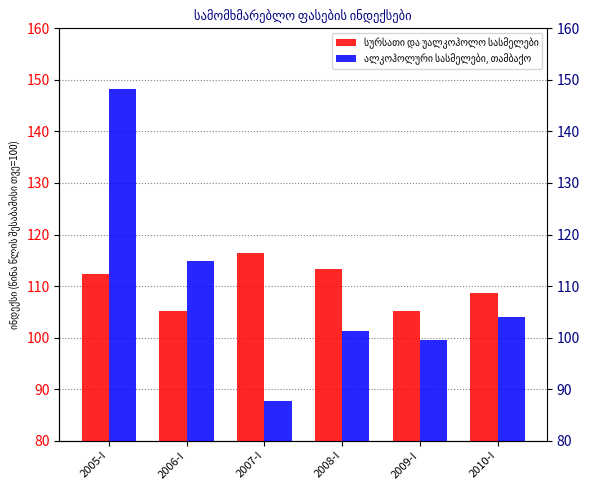

At which label does სურსათი და უალკოჰოლო სასმელები reach its minimum?

2009-I